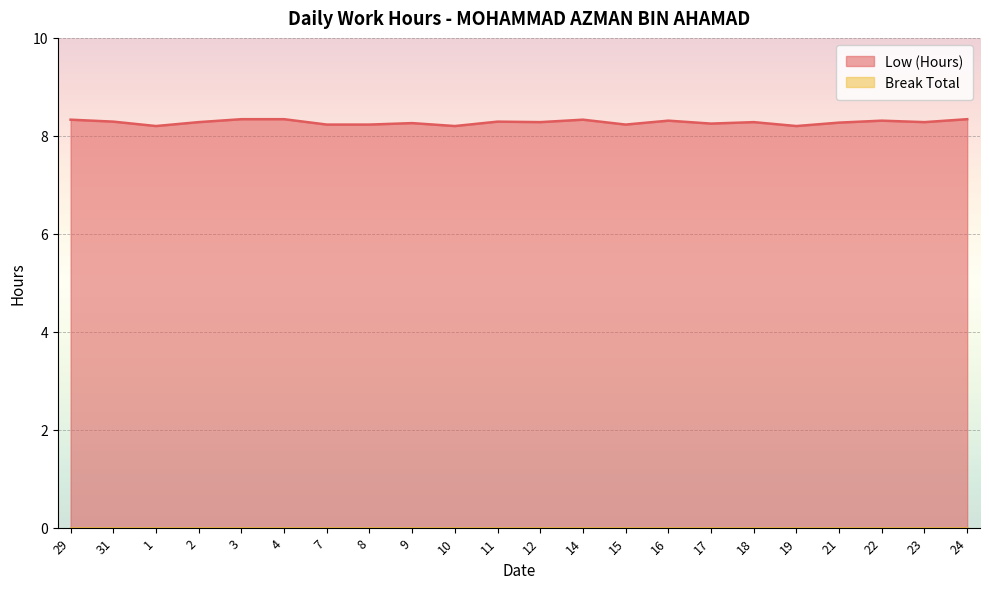

What is the sum of all values?

182.1